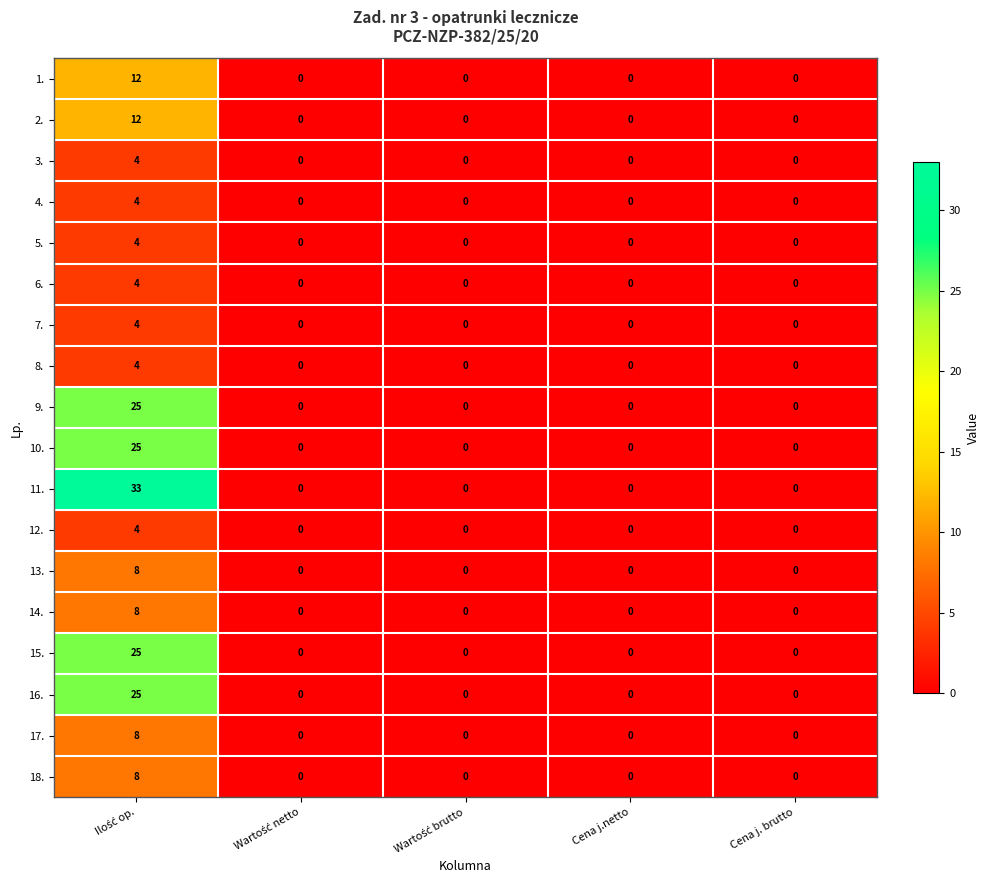

What is the sum of all 8. values?

4